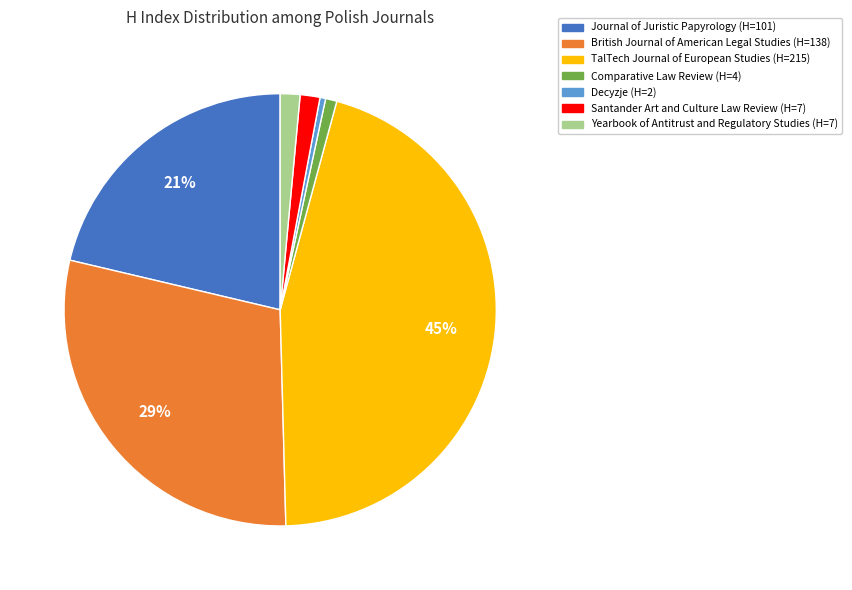

Which has a higher value, Decyzje (H=2) or Yearbook of Antitrust and Regulatory Studies (H=7)?

Yearbook of Antitrust and Regulatory Studies (H=7)